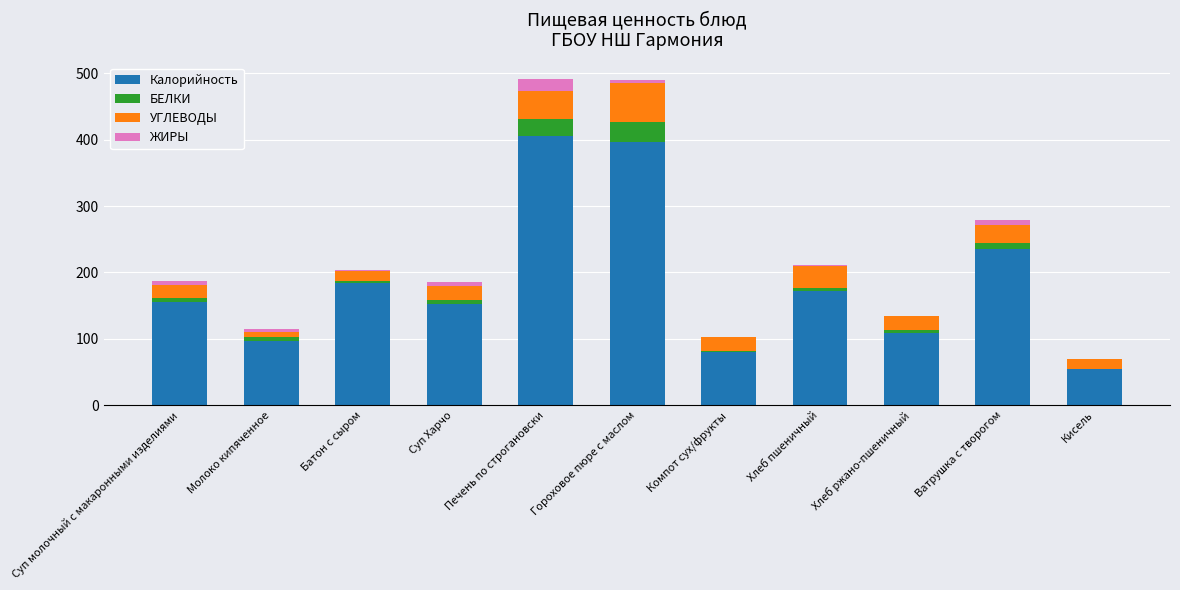

What is the maximum value for Калорийность?

405.2